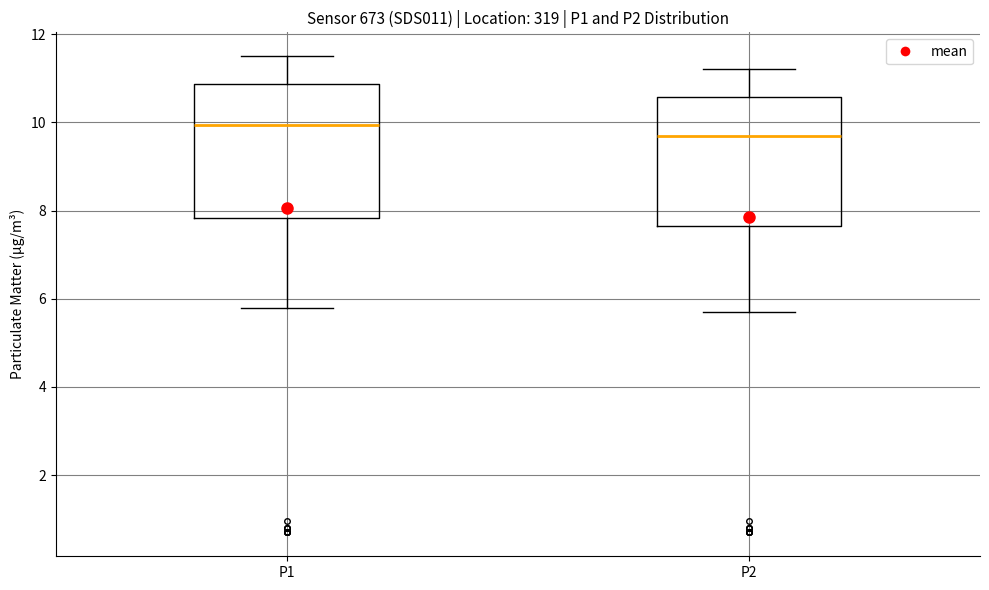

Which box has the highest median line?

P1